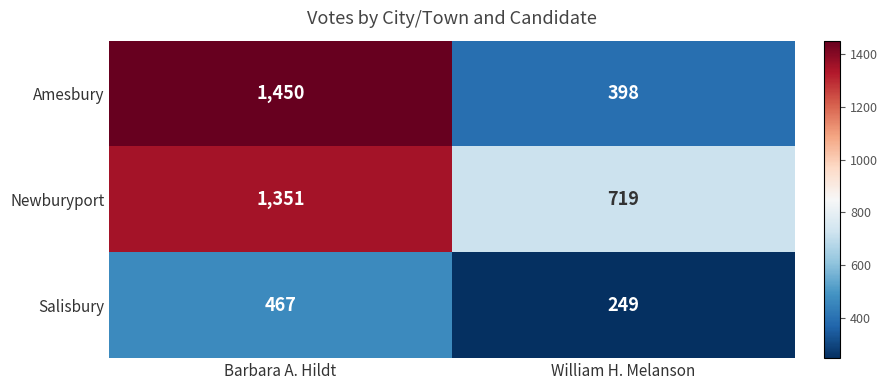

Reading left to right, extract all data points from this chart.

Amesbury: Barbara A. Hildt=1450	William H. Melanson=398
Newburyport: Barbara A. Hildt=1351	William H. Melanson=719
Salisbury: Barbara A. Hildt=467	William H. Melanson=249